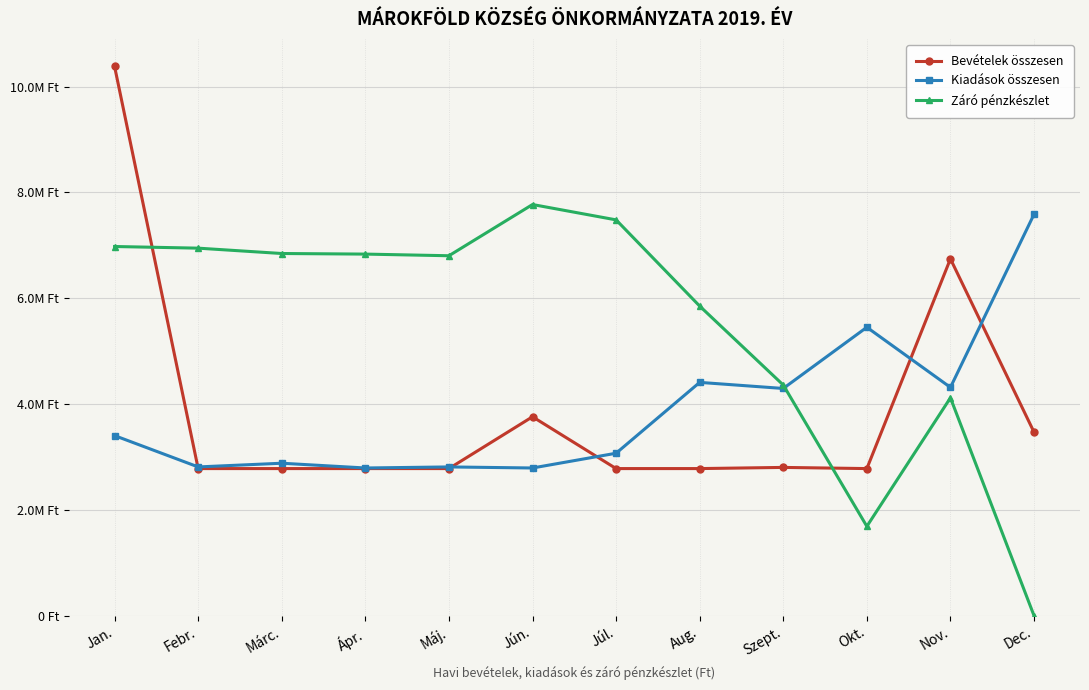

Where is the first local maximum for Kiadások összesen?

Márc.